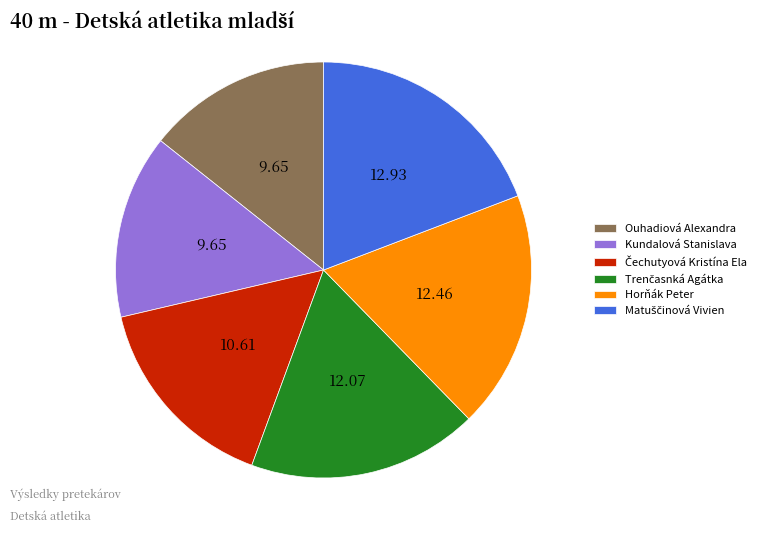

Count the number of slices in the pie.

6